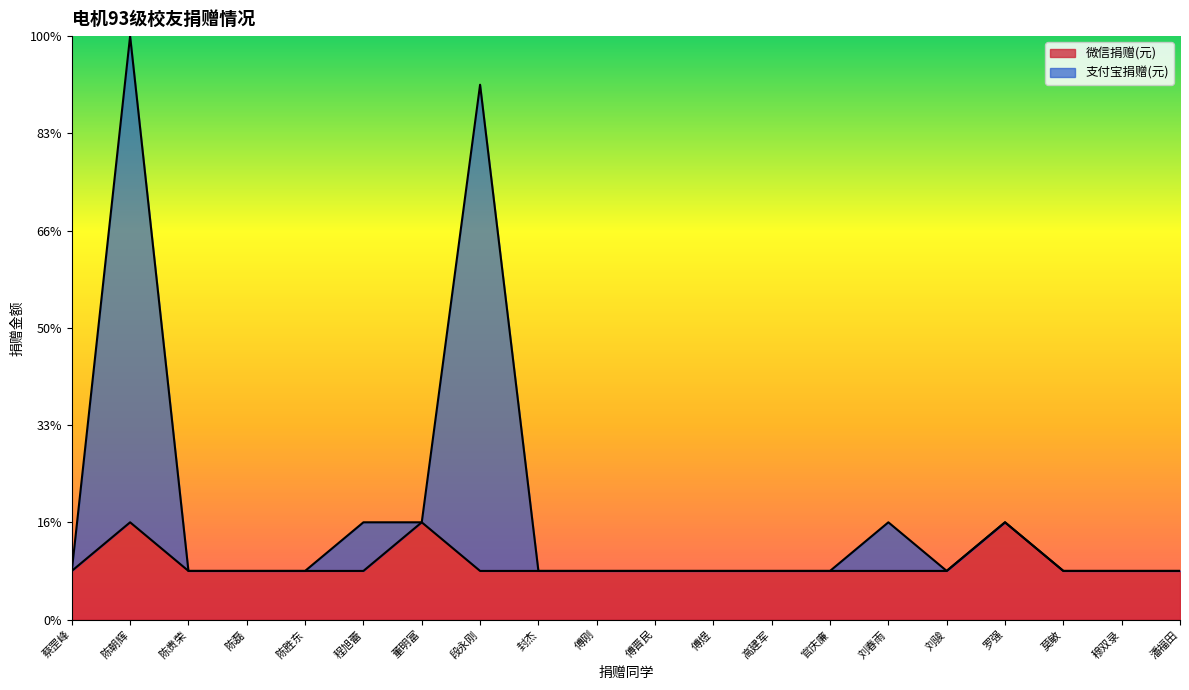

Where is the first local maximum for 支付宝捐赠(元)?

陈朝辉